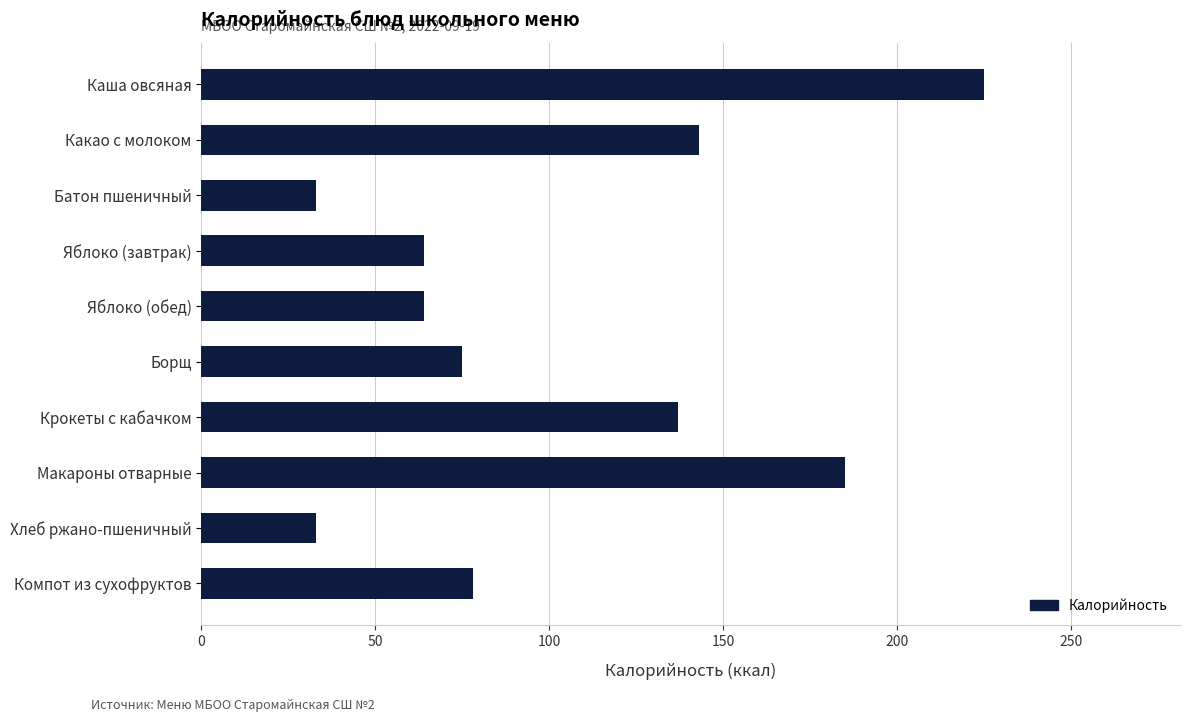

Is it true that the value at Какао с молоком is 247?

False